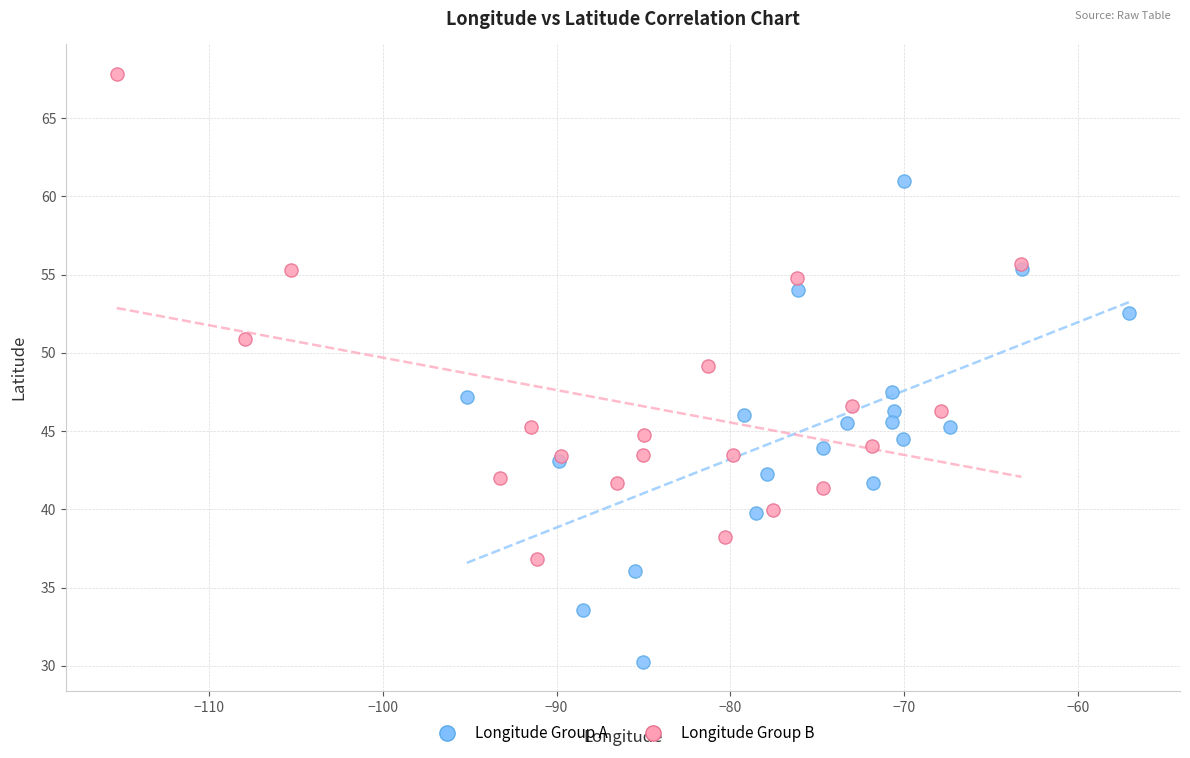

Which series contains the lowest Y value?

Longitude Group A